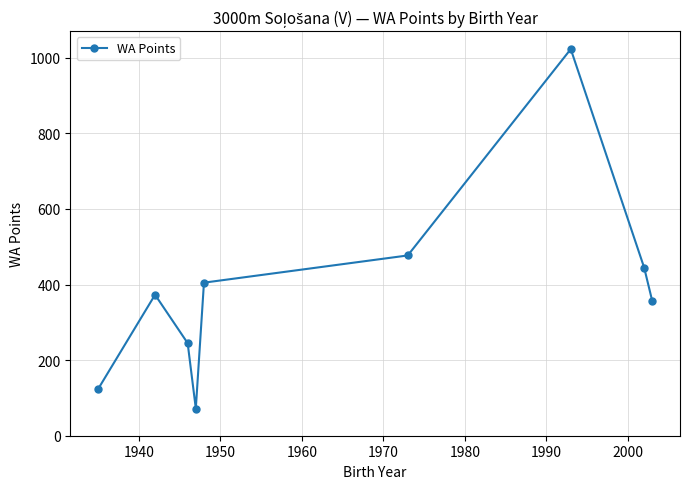

What is the difference between the maximum and minimum values?

951